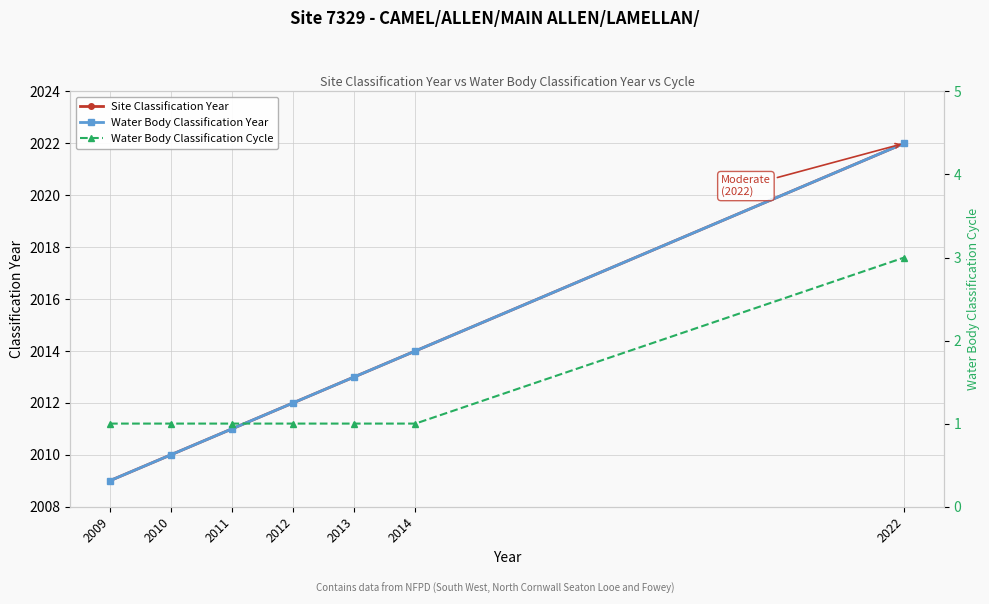

Does the chart display data point markers on the line(s)?

Yes